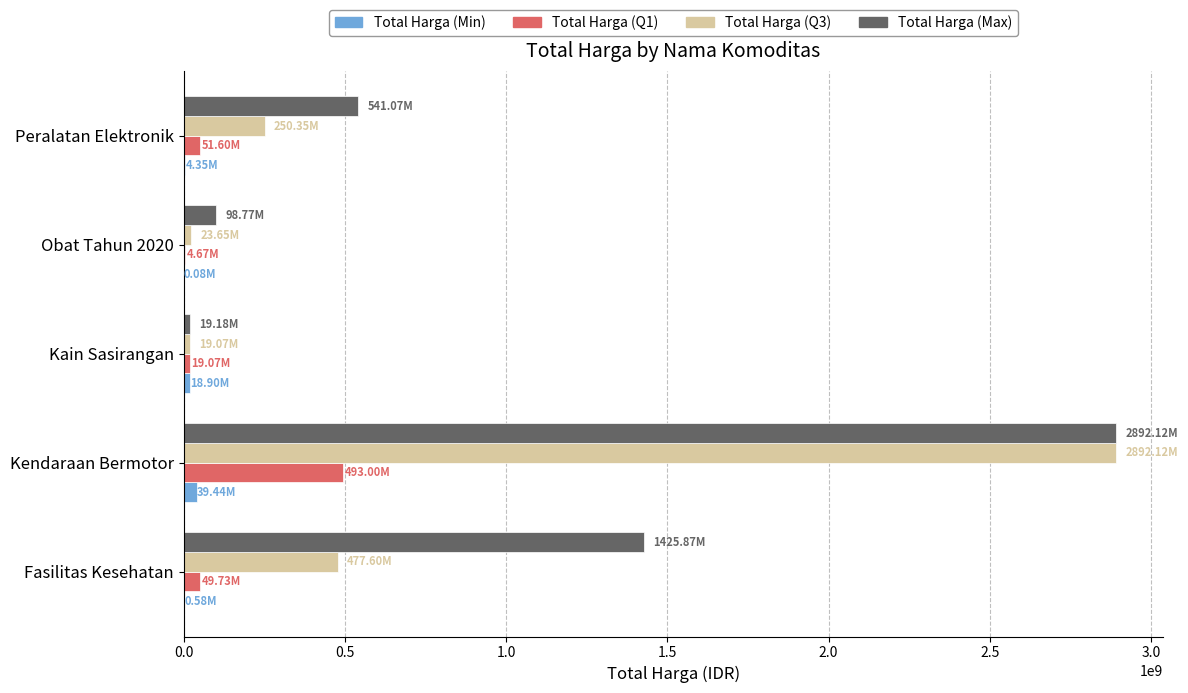

At which category is the sum across all series the highest?

Kendaraan Bermotor